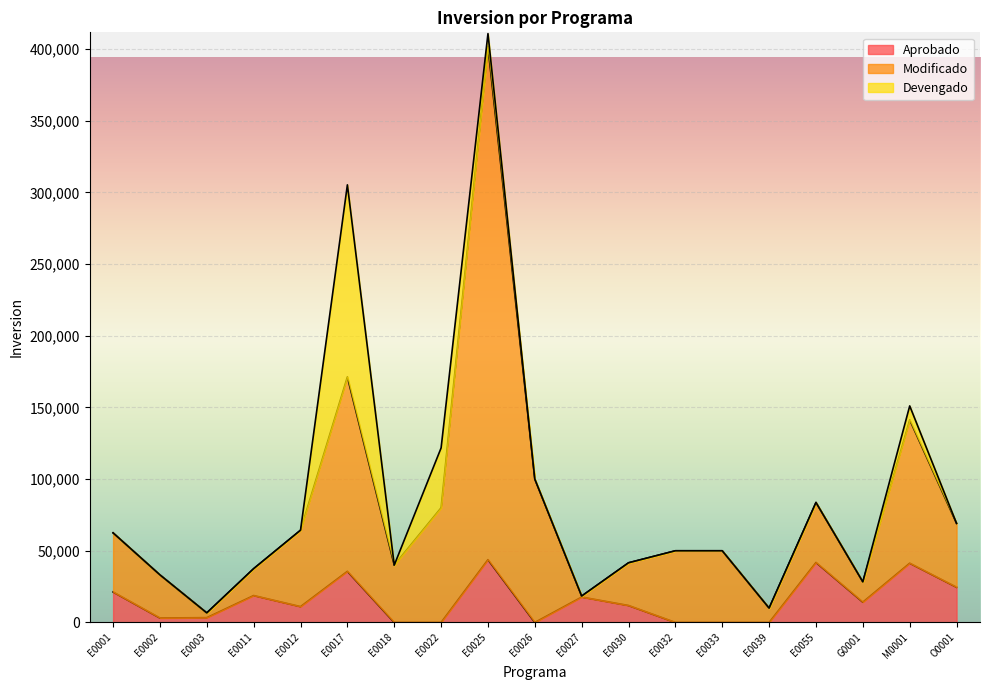

What is the highest value of the Aprobado series?

43804.8